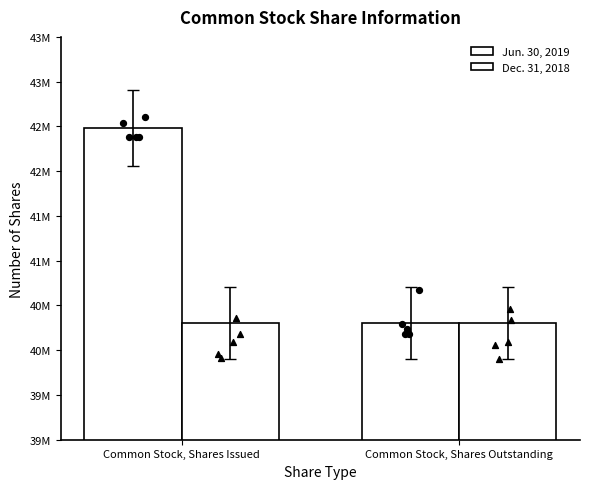

Which series has the widest spread of Y values?

Jun. 30, 2019